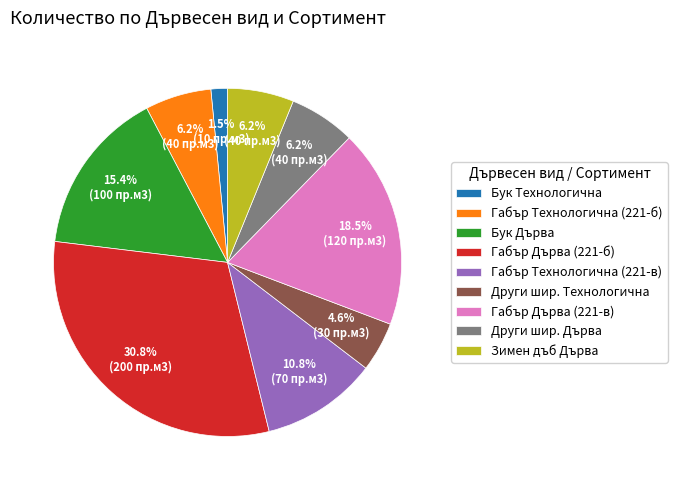

How much of the chart is everything except Други шир. Технологична?

95.4%